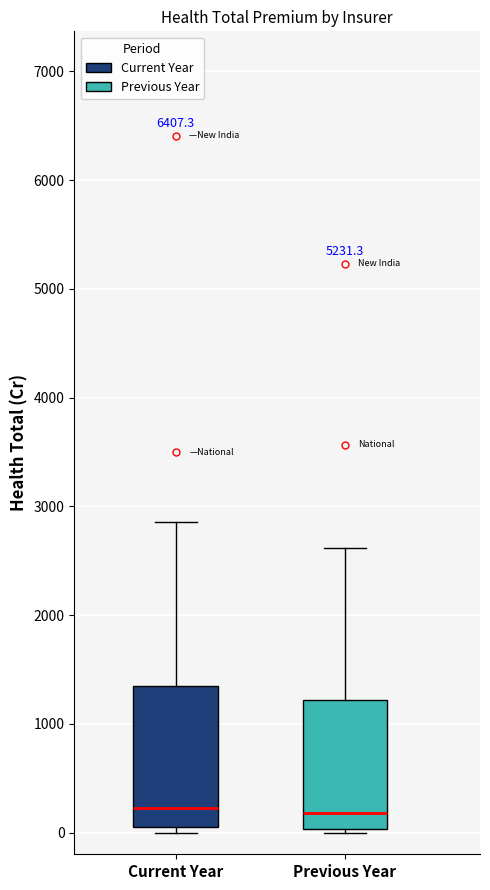

Comparing the boxes themselves (not the whiskers), which one is the tallest?

Current Year